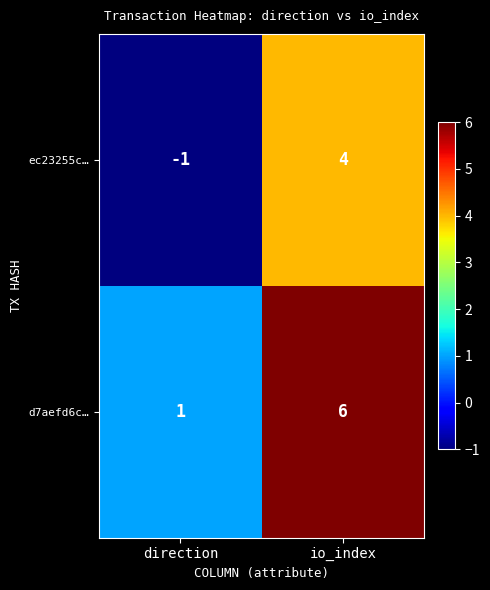

Reading right to left, what are all the values shown in this chart?

ec23255c…: io_index=4	direction=-1
d7aefd6c…: io_index=6	direction=1